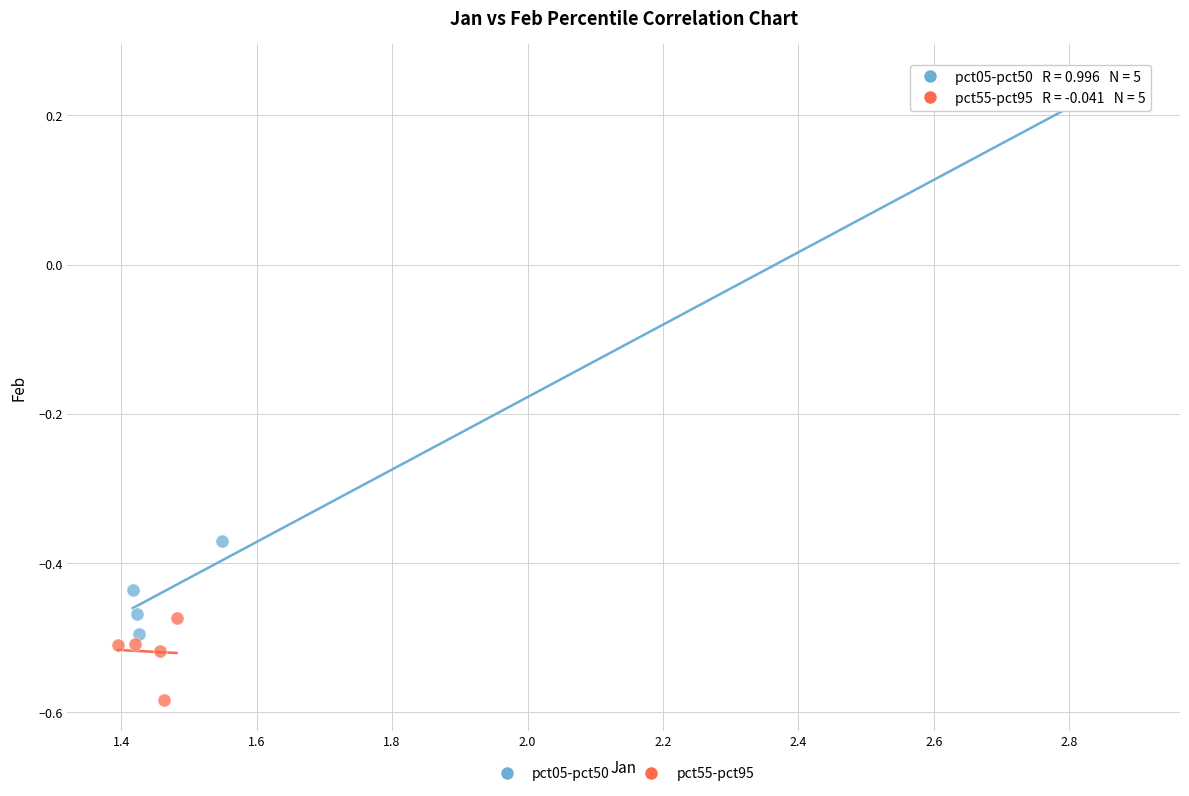

Which series has the widest spread of Y values?

pct05-pct50